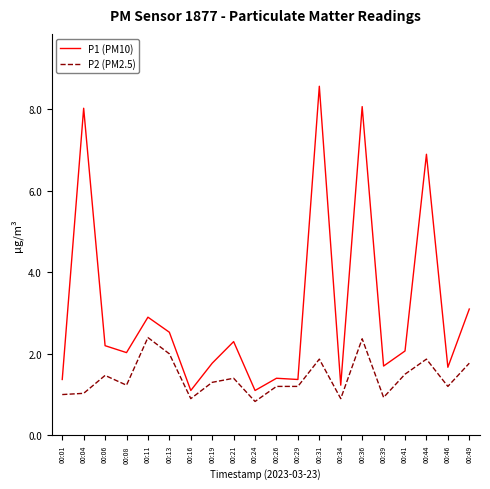

In P1 (PM10), how many points are higher than both neighbors (excluding endpoints)?

7